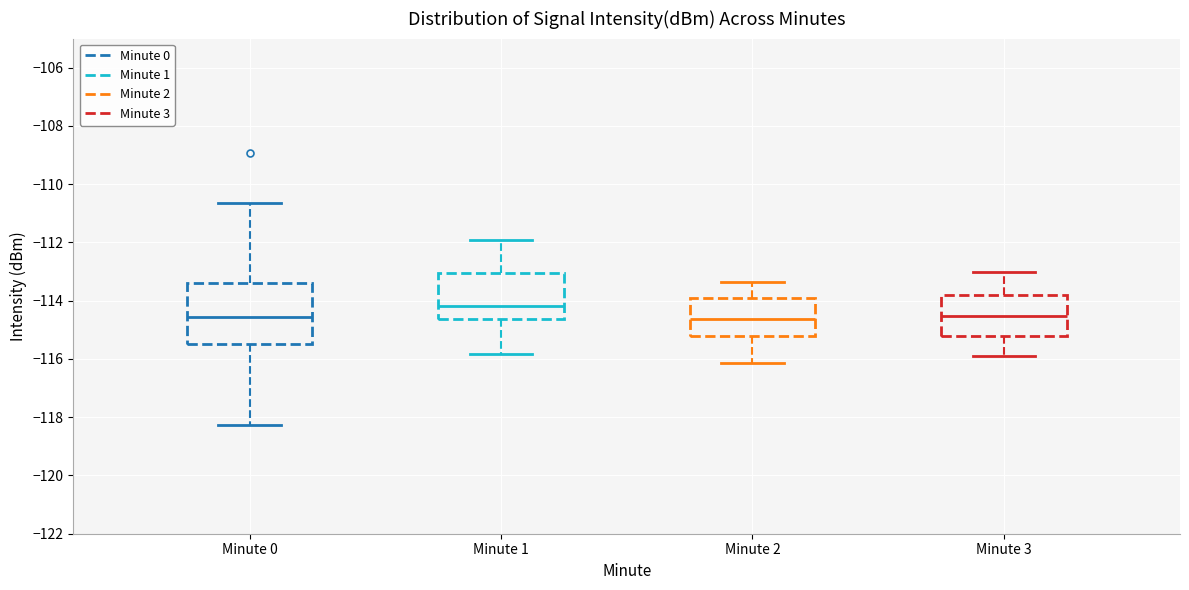

Reading left to right, transcribe this box plot: for each box, give where its median line is, the range the box spans, and where its two whiskers end, as read against the y-axis. The values are not printed on the chart, so give them approximately, as read against the axis.

Minute 0: median -114.6, box -115.4 to -113.4, whiskers -118.2 to -110.6
Minute 1: median -114.2, box -114.6 to -113.0, whiskers -115.8 to -112.0
Minute 2: median -114.6, box -115.2 to -113.8, whiskers -116.2 to -113.4
Minute 3: median -114.6, box -115.2 to -113.8, whiskers -116.0 to -113.0